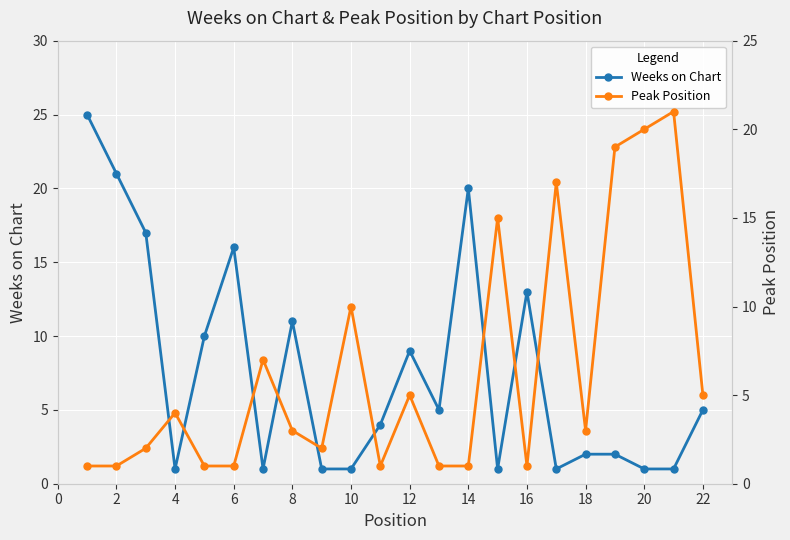

Where is the first local maximum for Peak Position?

4